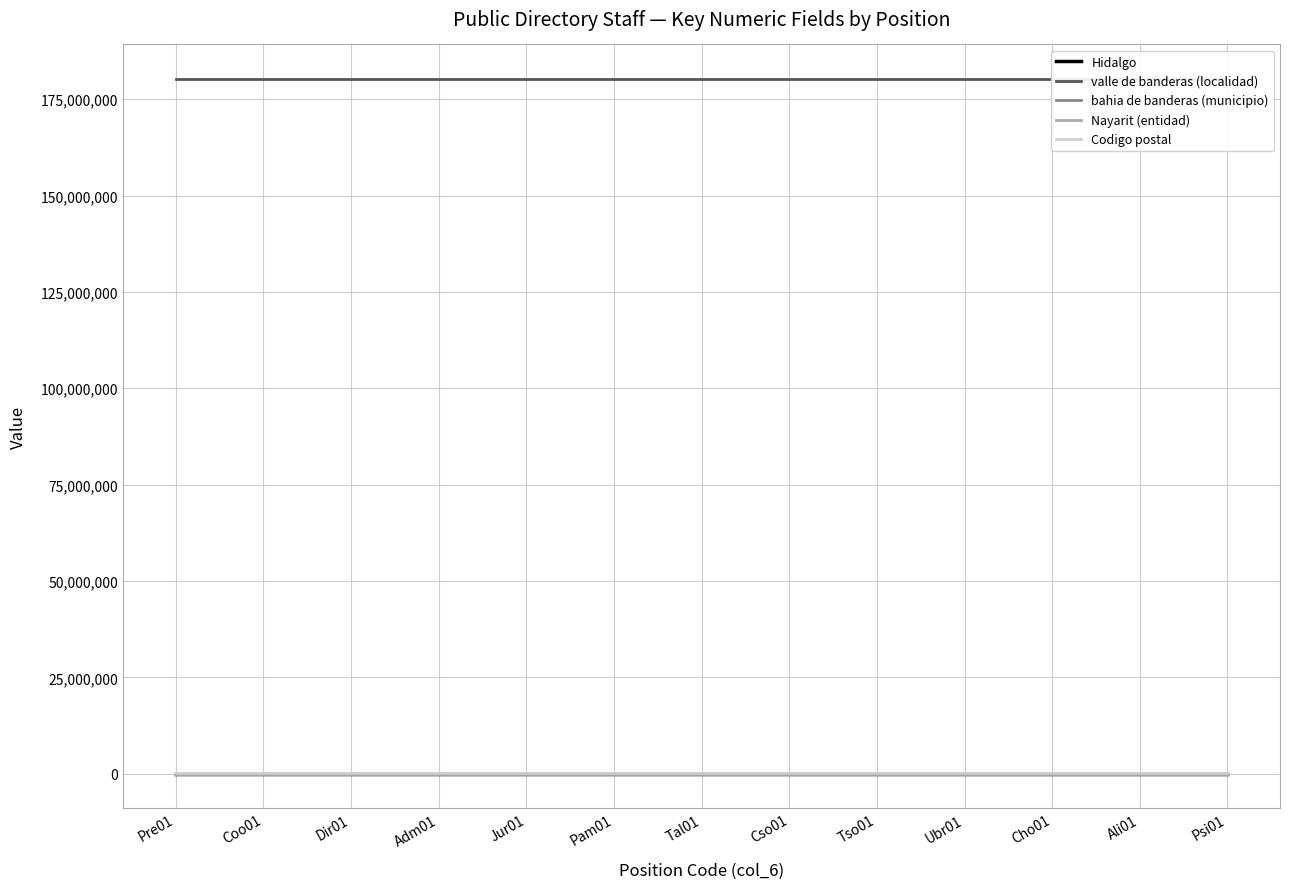

What is the sum of all bahia de banderas (municipio) values?

260